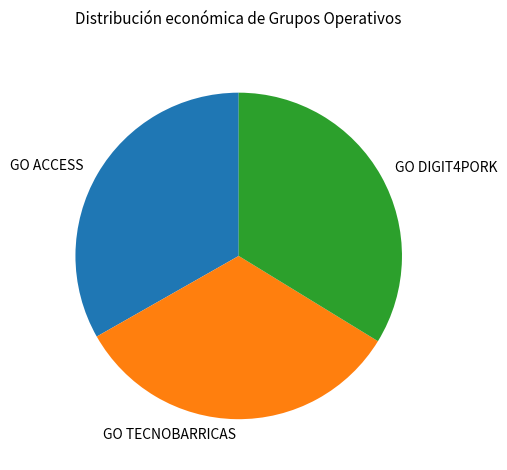

Which has a higher value, GO TECNOBARRICAS or GO DIGIT4PORK?

GO DIGIT4PORK